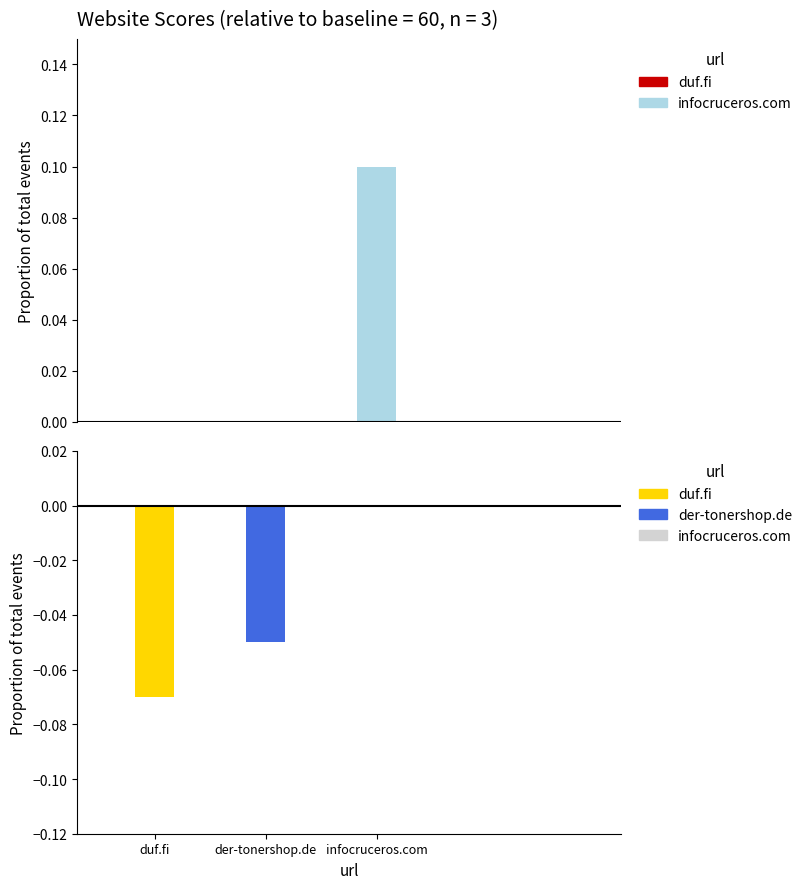

How many values in the score_below_baseline series are below 0?

2